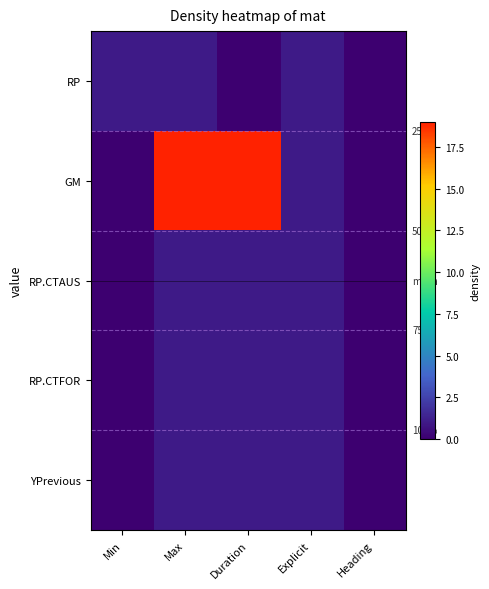

What is the approximate value of RP.CTAUS at Max?

1